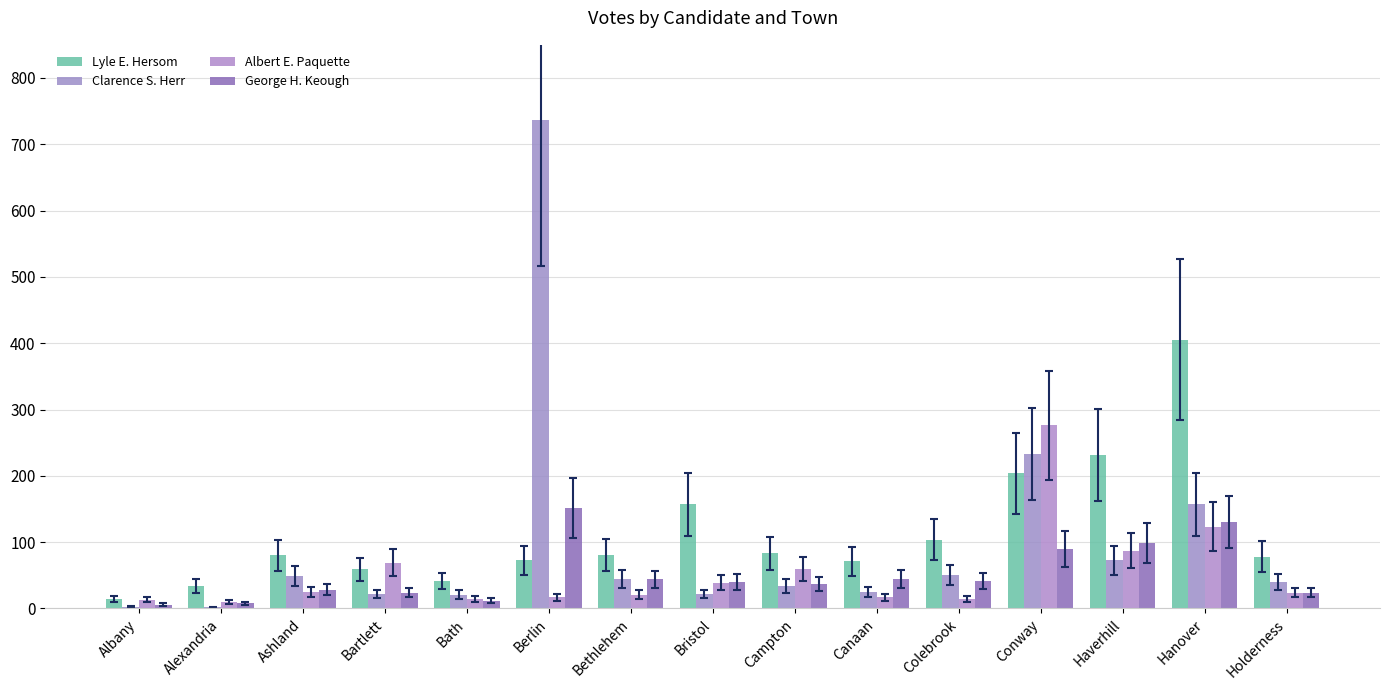

What position from the right is Haverhill?

3